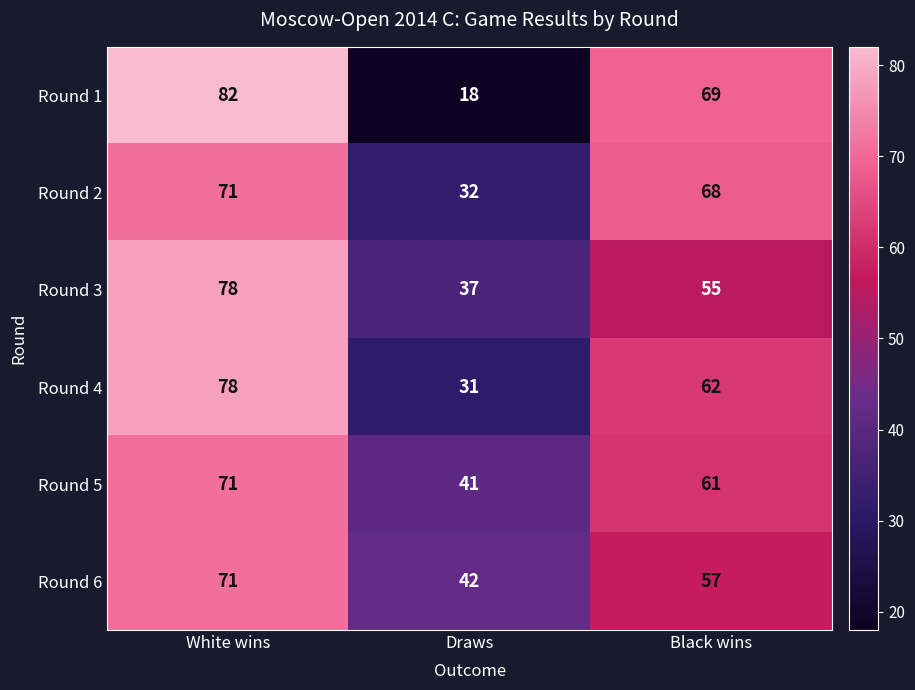

How many categories are shown in the chart?

3